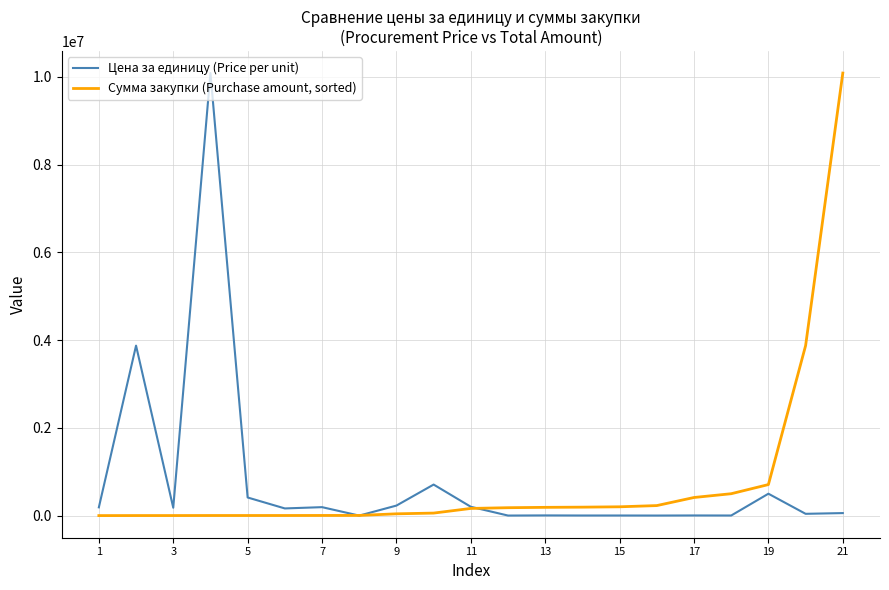

True or false: Цена за единицу (Price per unit) has more than 2 interior local peaks.

True